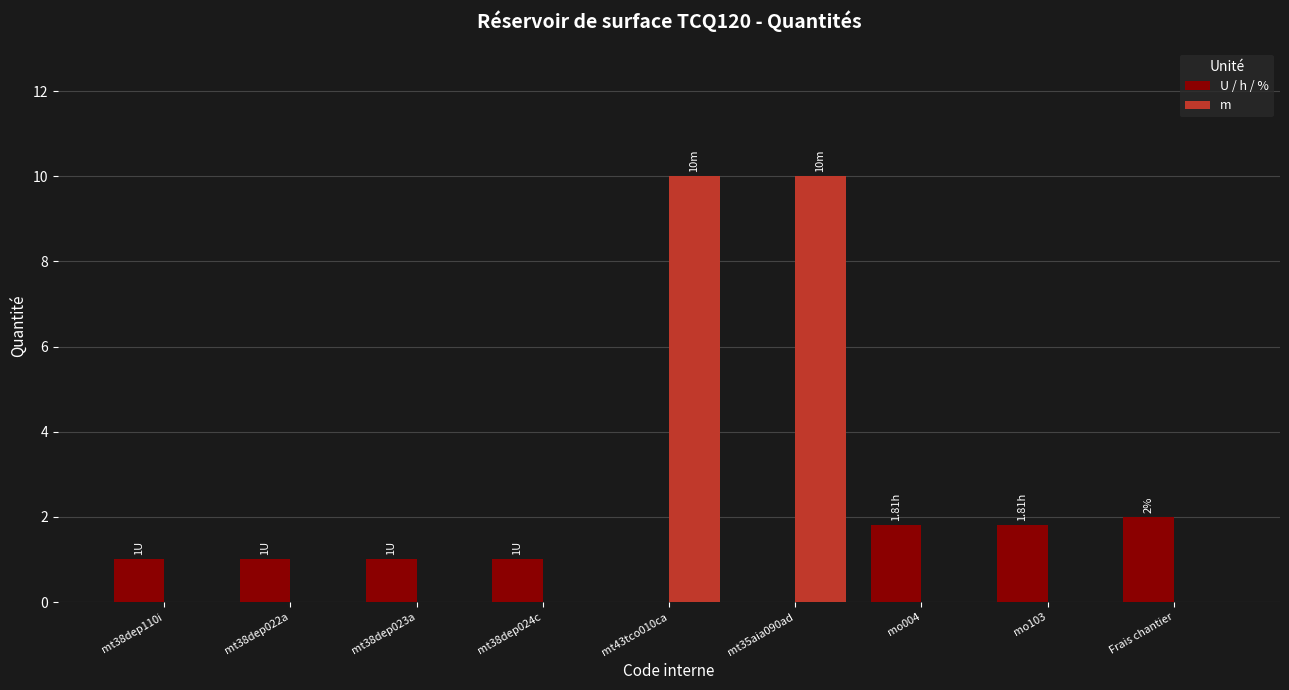

What is the total value across all series at mo004?

1.8